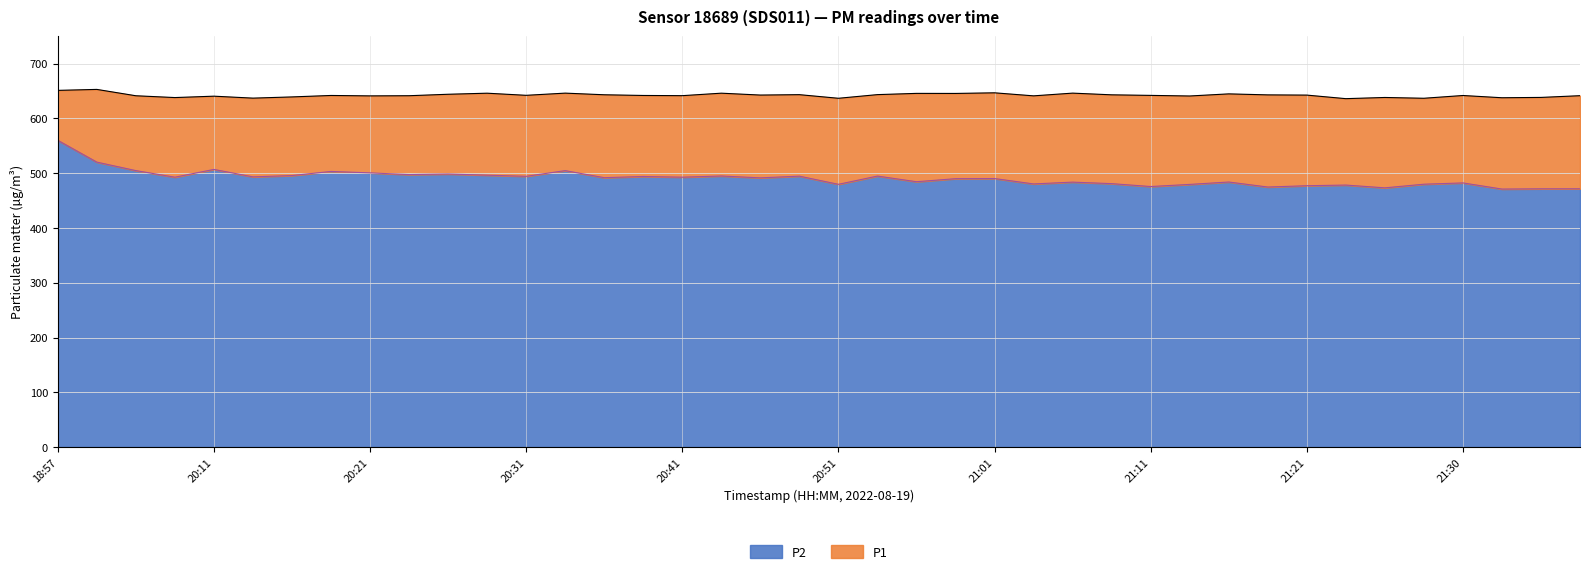

What is the lowest value of the P1 series?

636.2